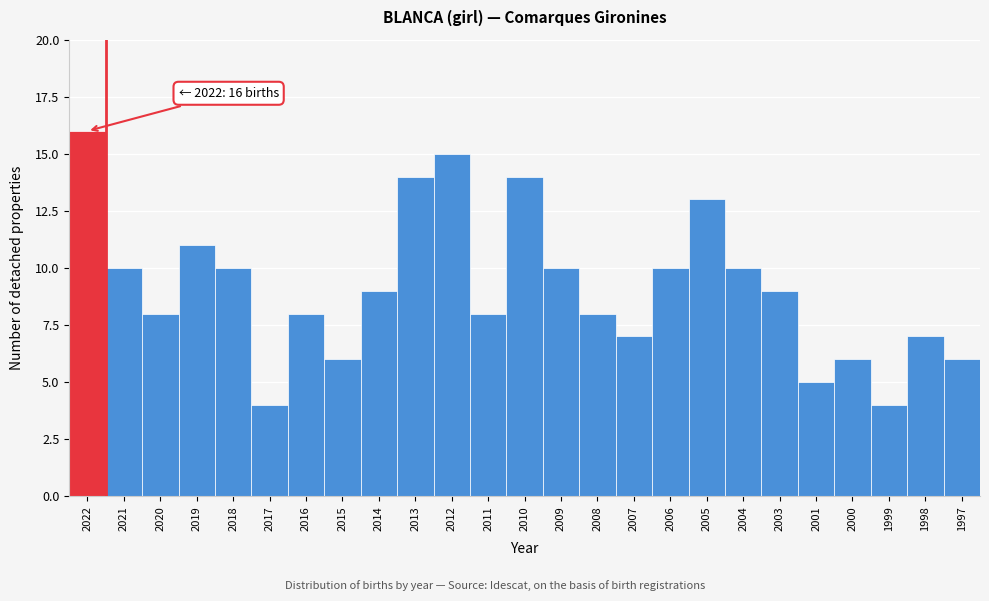

Reading right to left, transcribe all the data shown in this chart.

1997=6	1998=7	1999=4	2000=6	2001=5	2003=9	2004=10	2005=13	2006=10	2007=7	2008=8	2009=10	2010=14	2011=8	2012=15	2013=14	2014=9	2015=6	2016=8	2017=4	2018=10	2019=11	2020=8	2021=10	2022=16